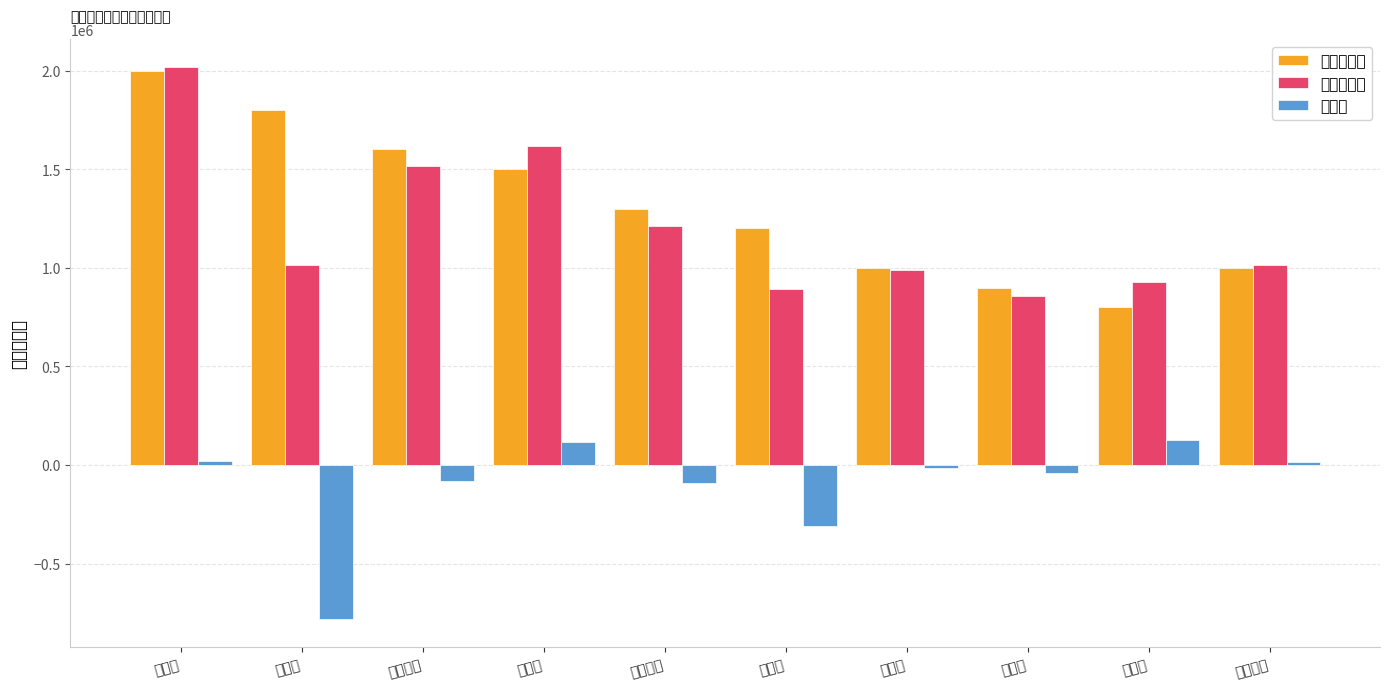

What is the greatest value displayed?

2017895